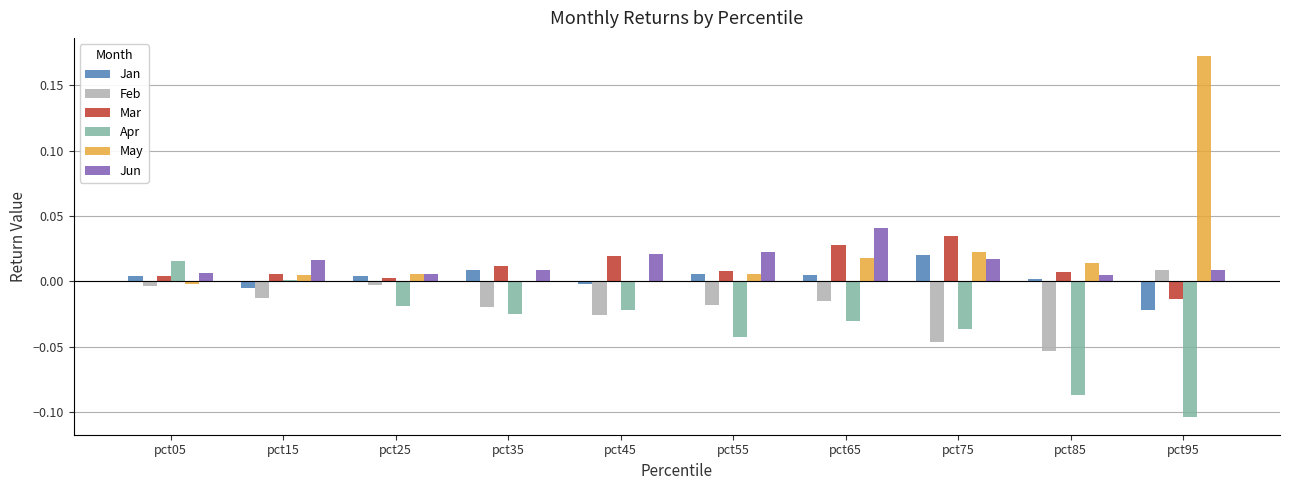

At which label does Jan reach its peak?

pct75